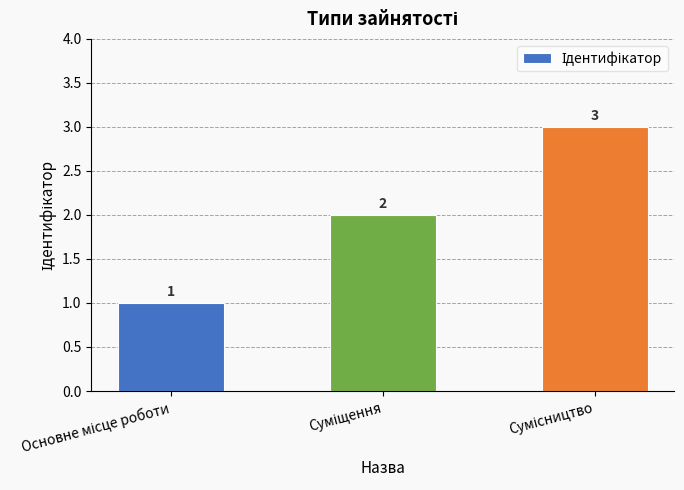

What is the maximum value shown in the chart?

3